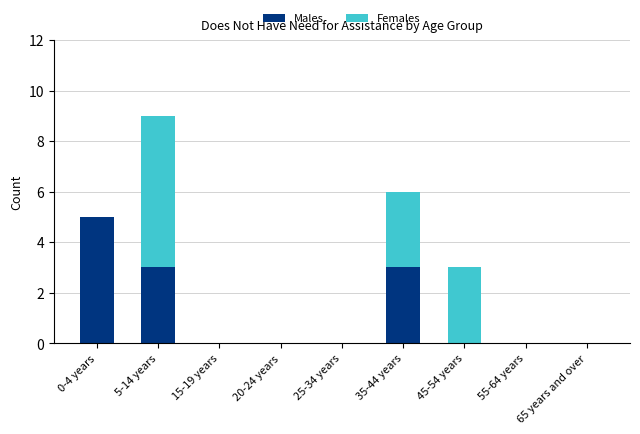

At which category is the sum across all series the highest?

5-14 years